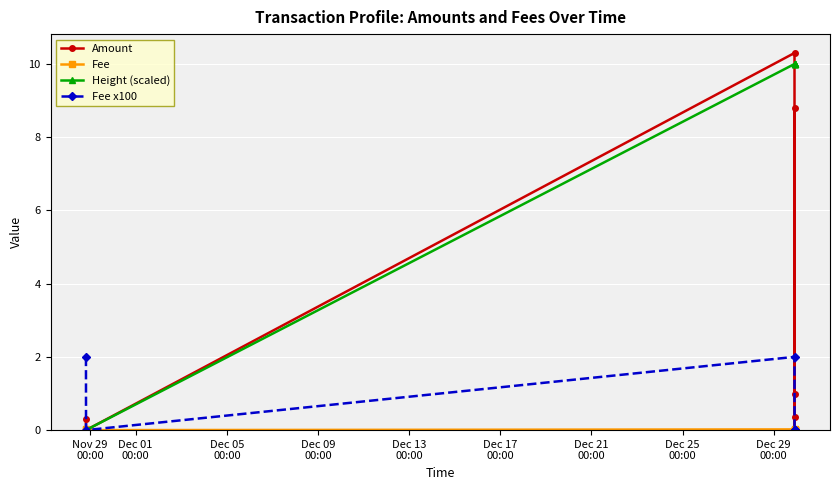

How many interior local peaks does the Fee x100 series have?

1